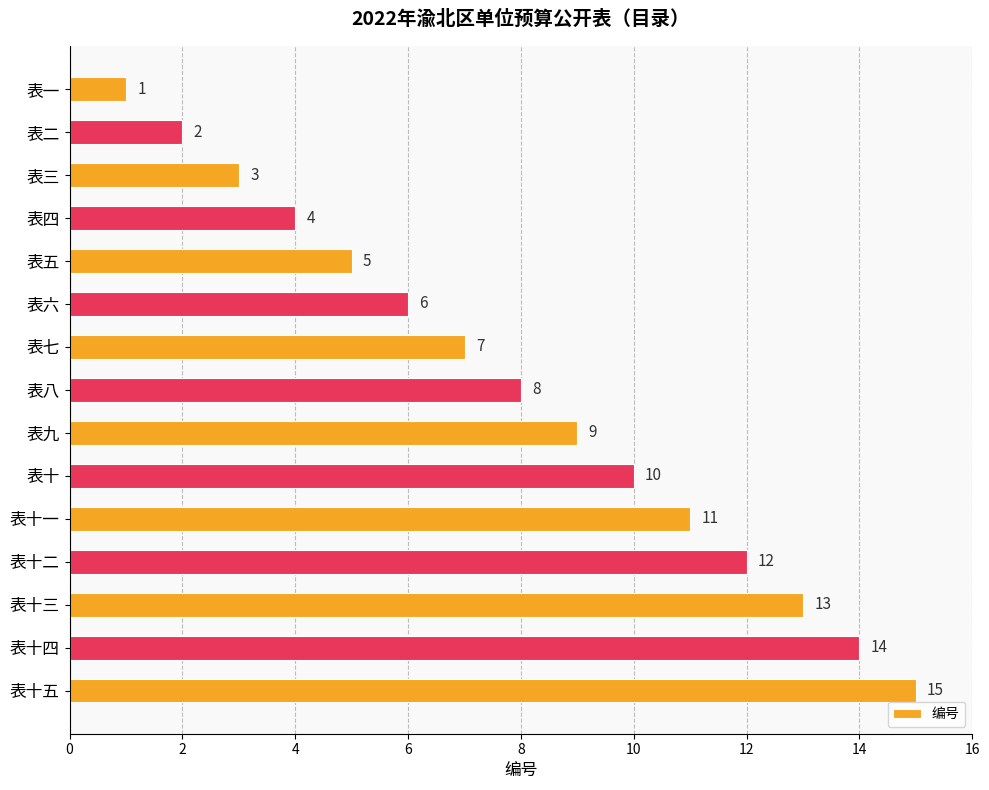

How many categories are shown in the chart?

15